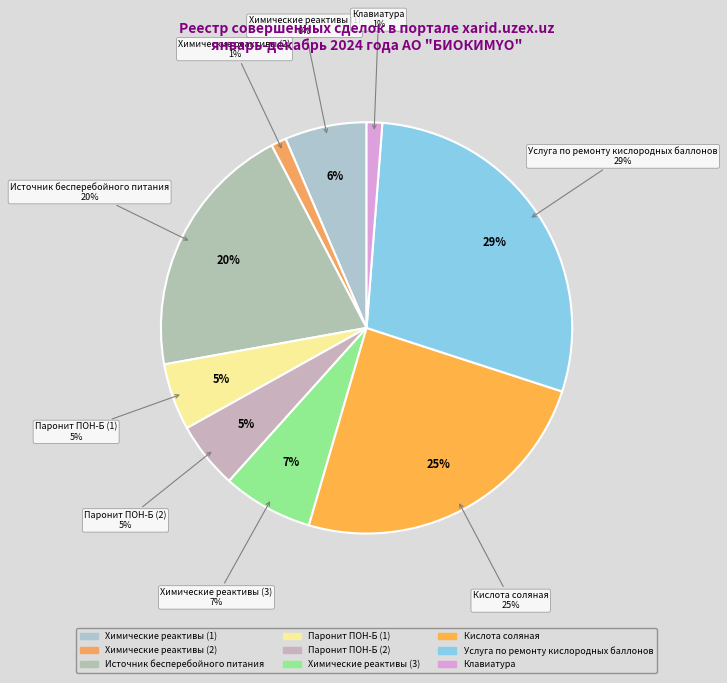

Which slice is the largest?

Услуга по ремонту кислородных баллонов